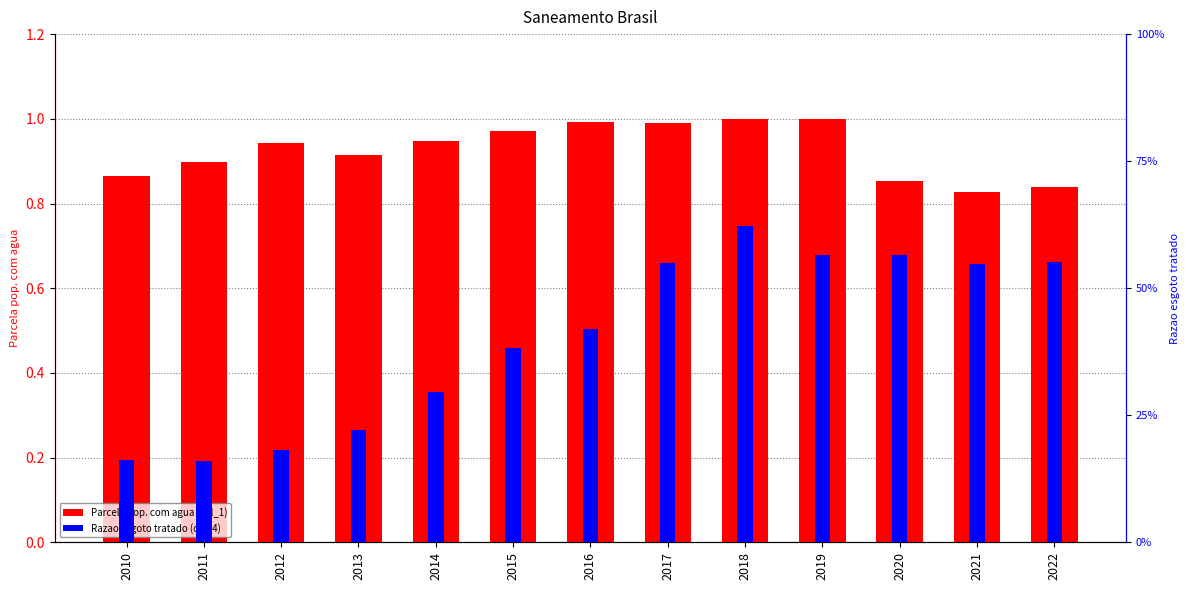

Is it true that Parcela pop. com agua (col_1) equals 0.2 at 2020?

False